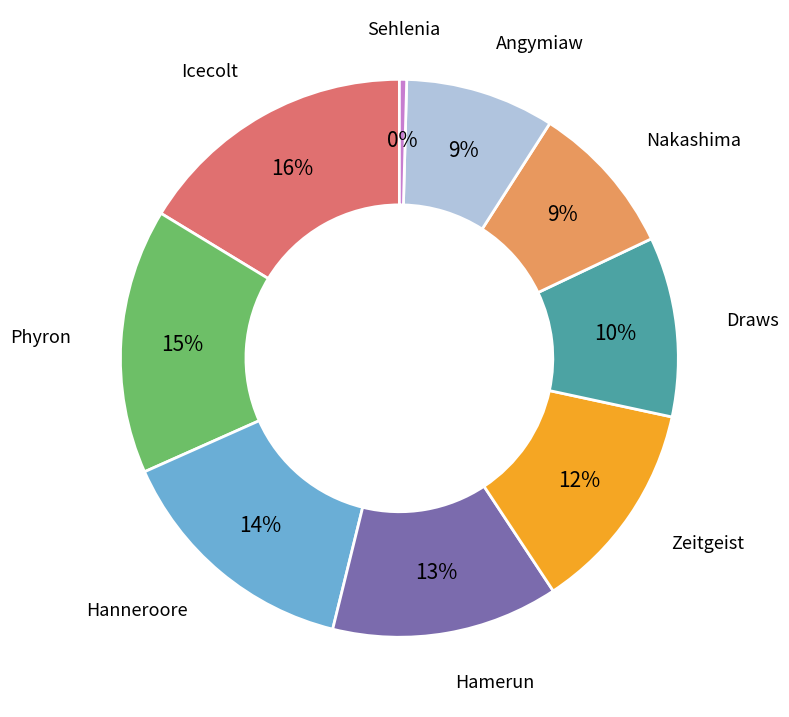

Is there any slice that represents more than half of the pie?

No